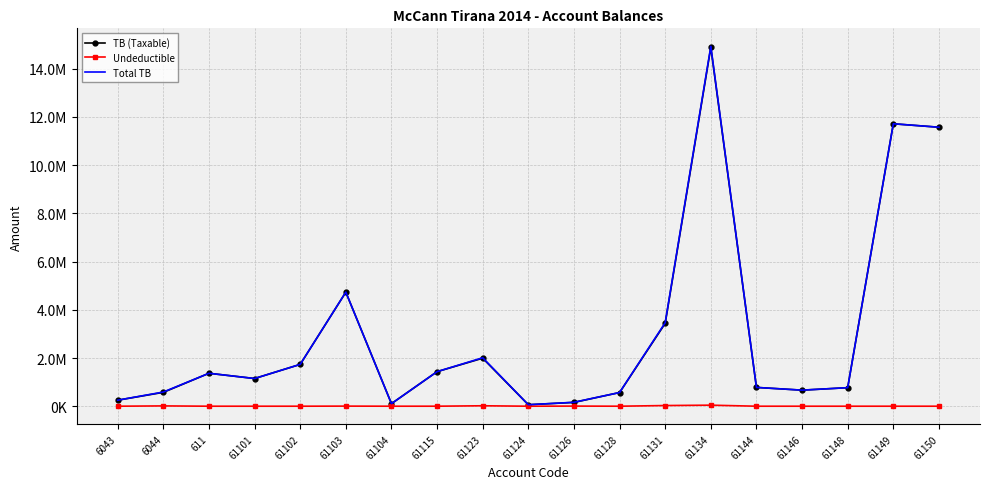

What are all the series names shown in the legend?

TB (Taxable), Undeductible, Total TB